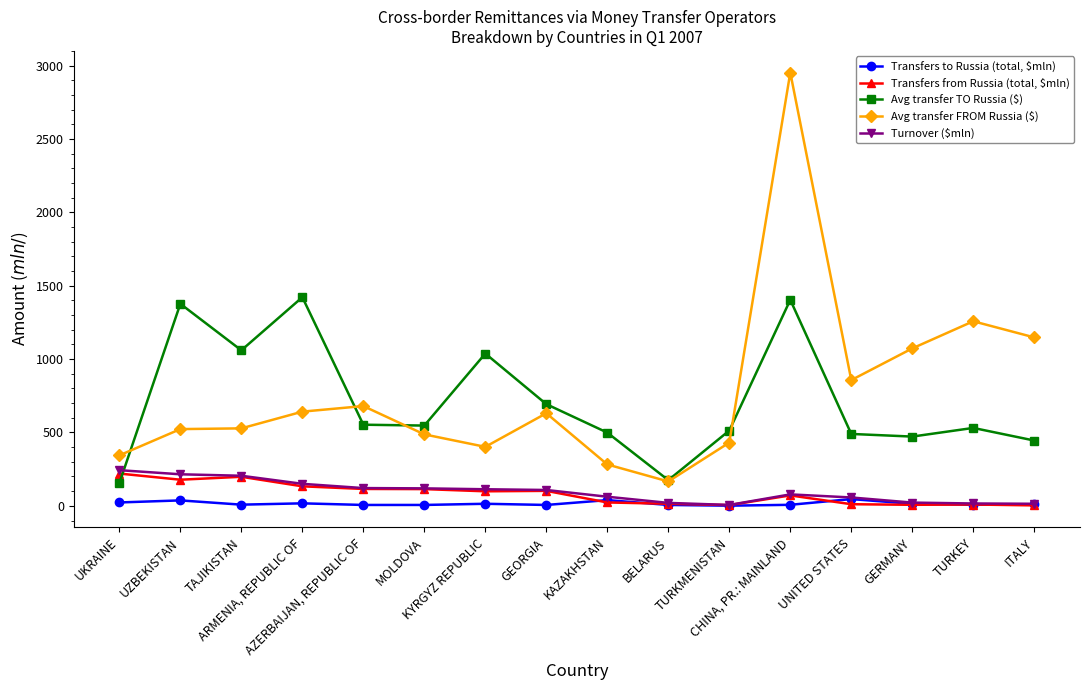

What is the sum of the Avg transfer TO Russia ($) values at UNITED STATES and TURKMENISTAN?

1003